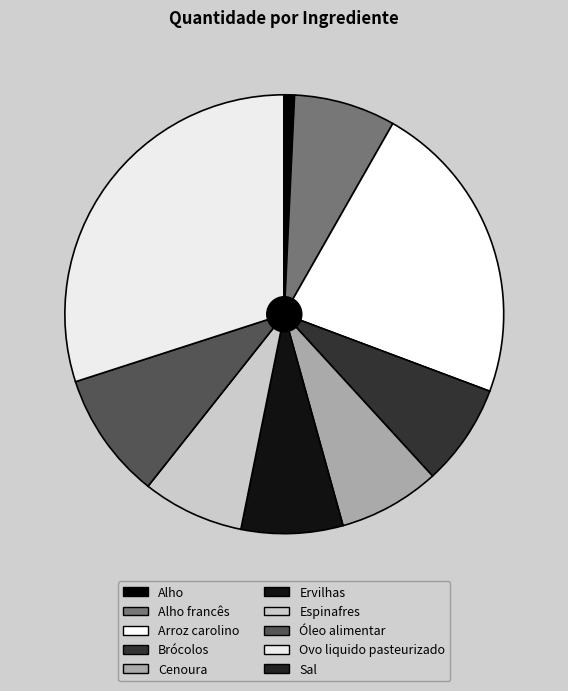

Does any single category account for the majority?

No